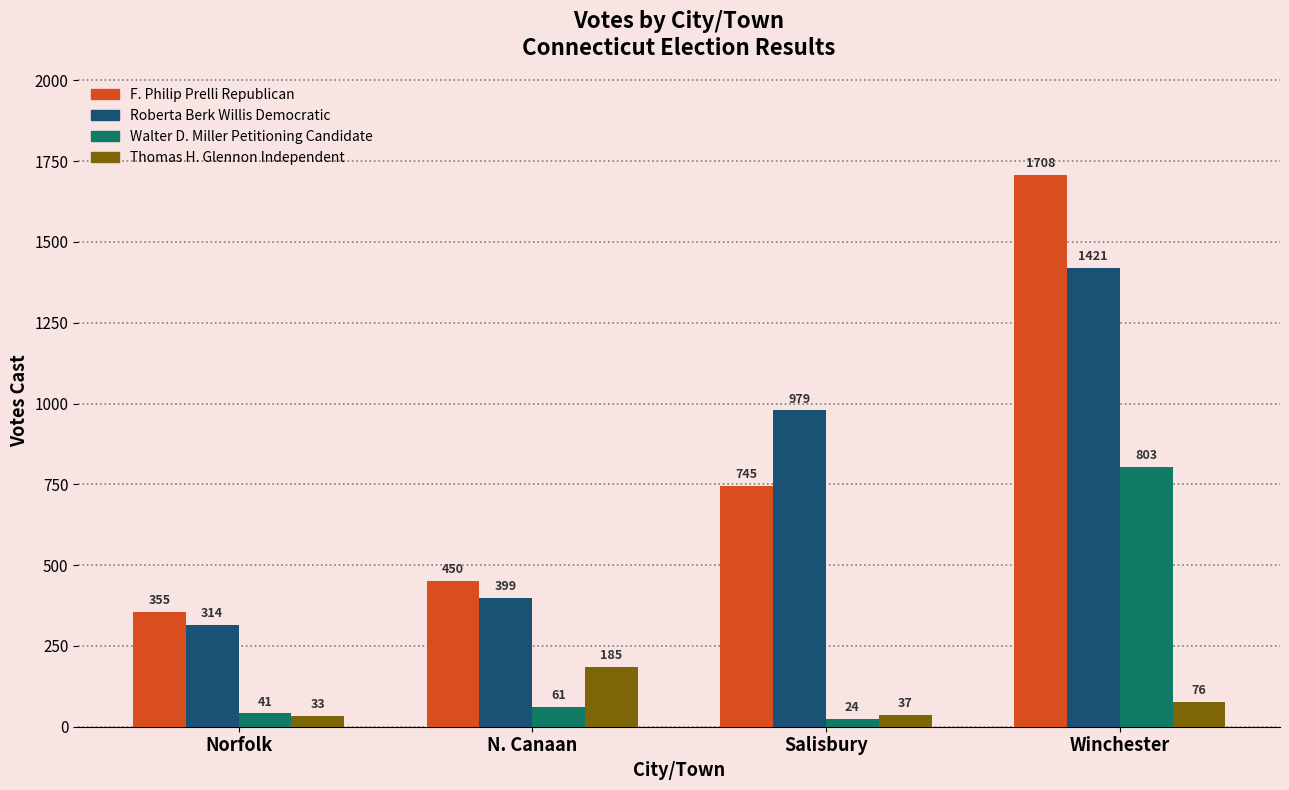

What are all the series names shown in the legend?

F. Philip Prelli Republican, Roberta Berk Willis Democratic, Walter D. Miller Petitioning Candidate, Thomas H. Glennon Independent